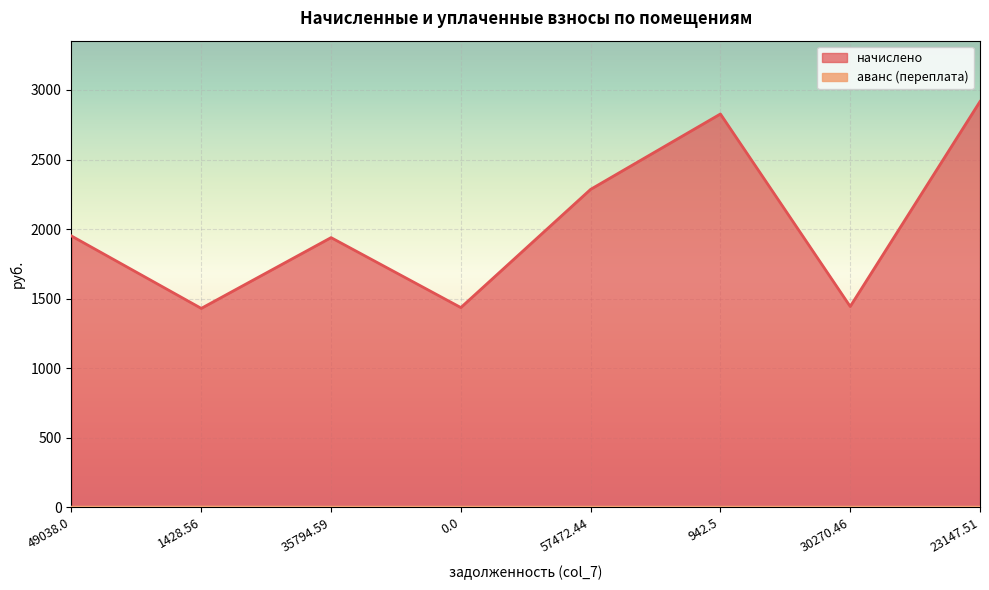

Where is the first local maximum for аванс (переплата)?

1428.56